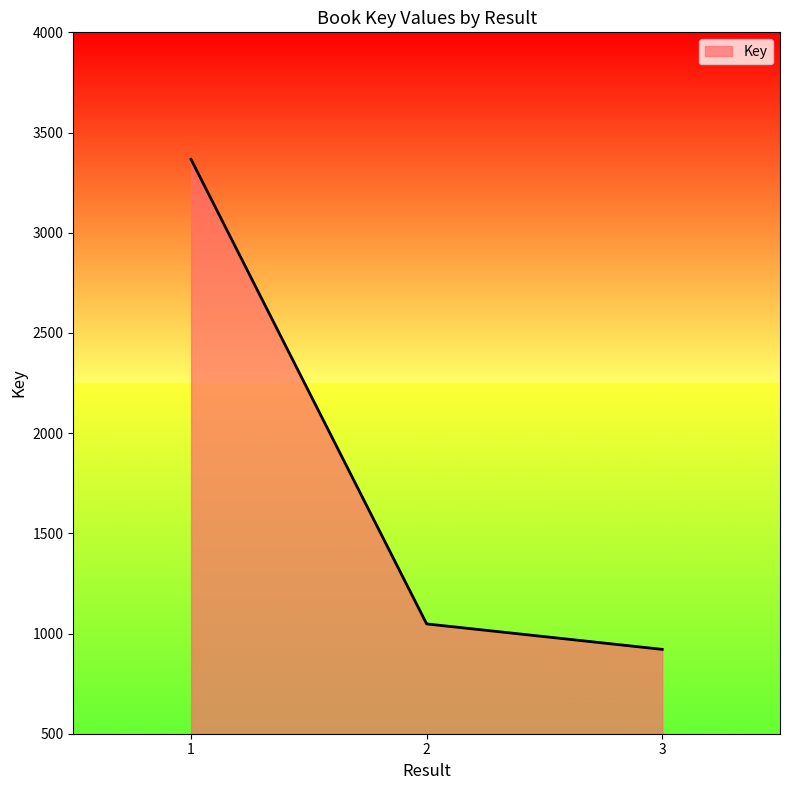

Read the value at 2.

1048